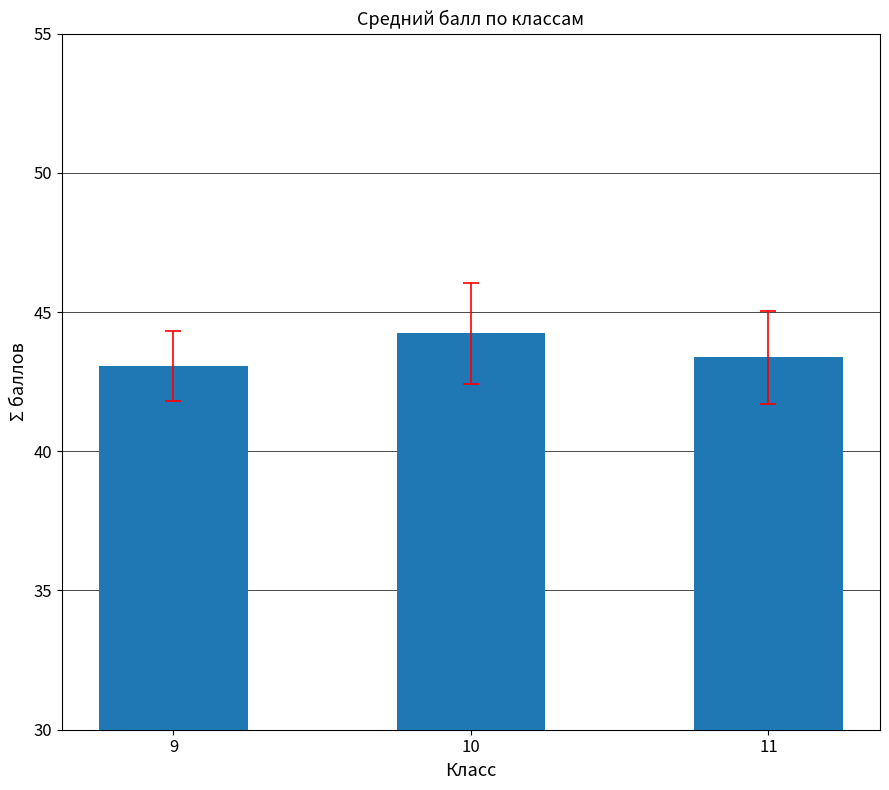

What is the sum of all values?

130.7